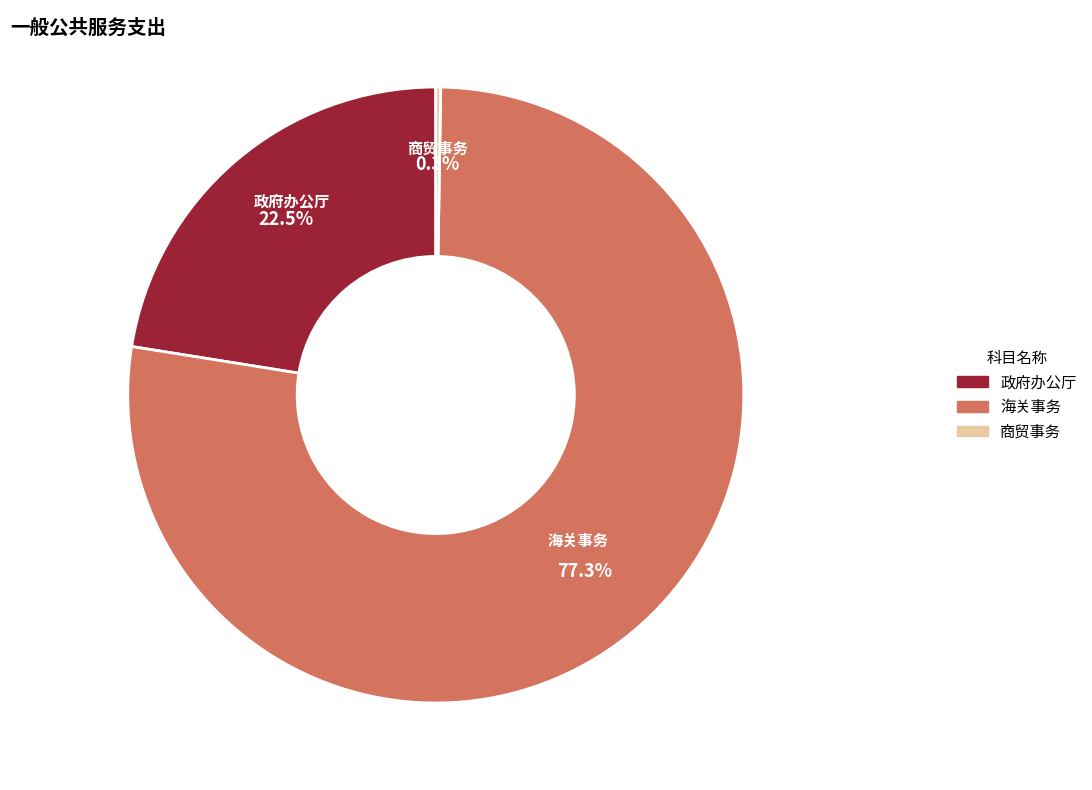

Is there a majority slice in this chart?

Yes